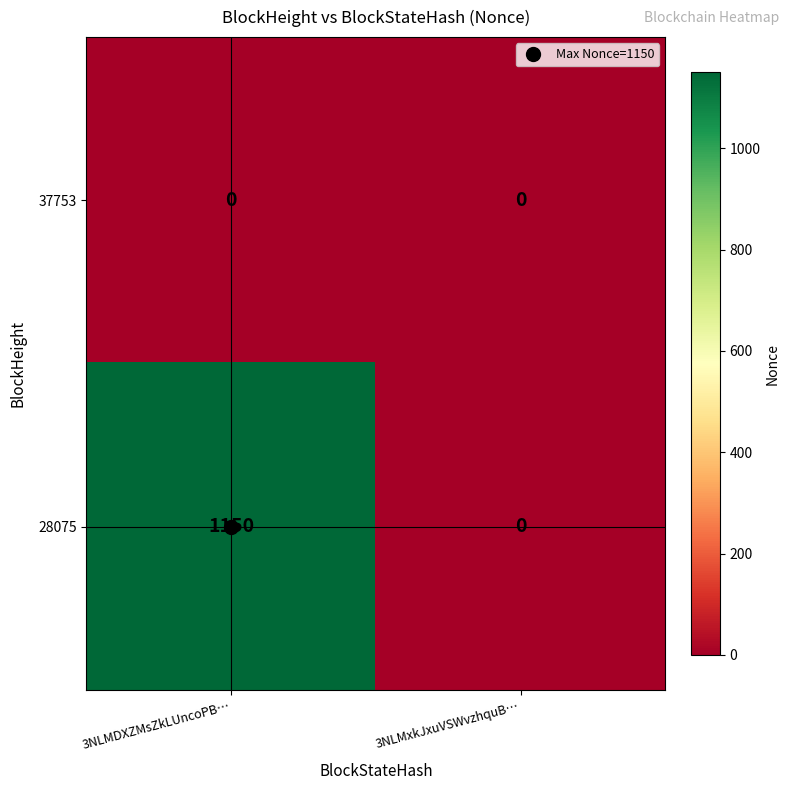

Between 3NLMDXZMsZkLUncoPB… and 3NLMxkJxuVSWvzhquB…, which series saw the biggest shift?

28075